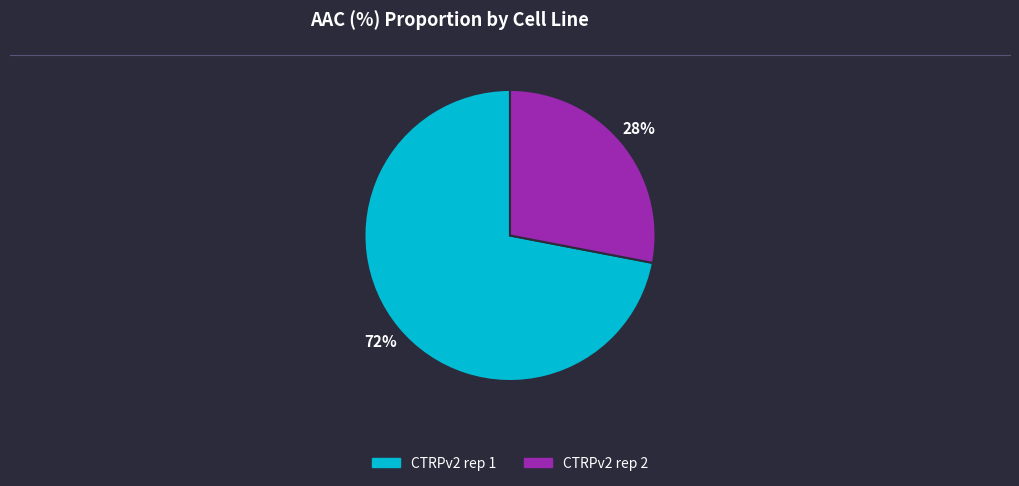

Which category has the smallest portion of the pie?

CTRPv2 rep 2